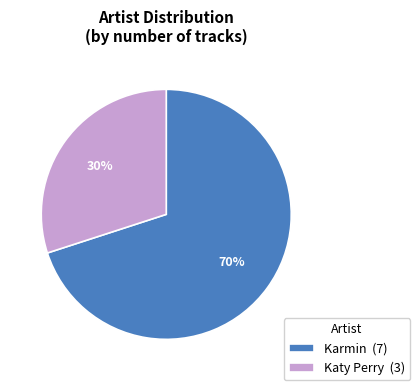

Which category accounts for the majority?

Karmin